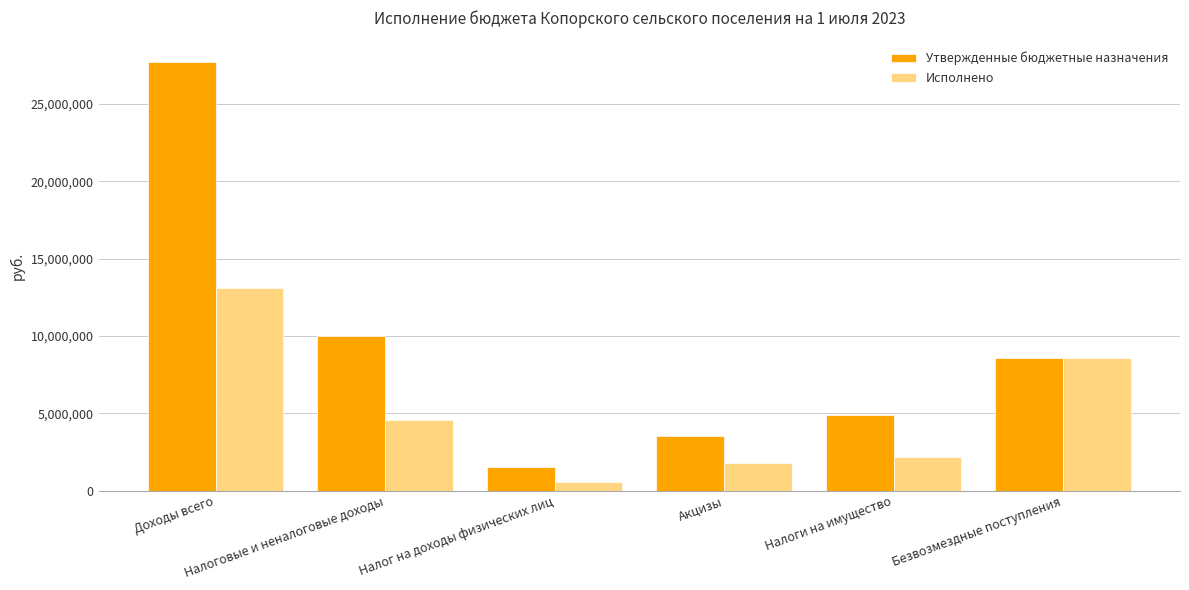

What is the sum of all Исполнено values?

30819000.7